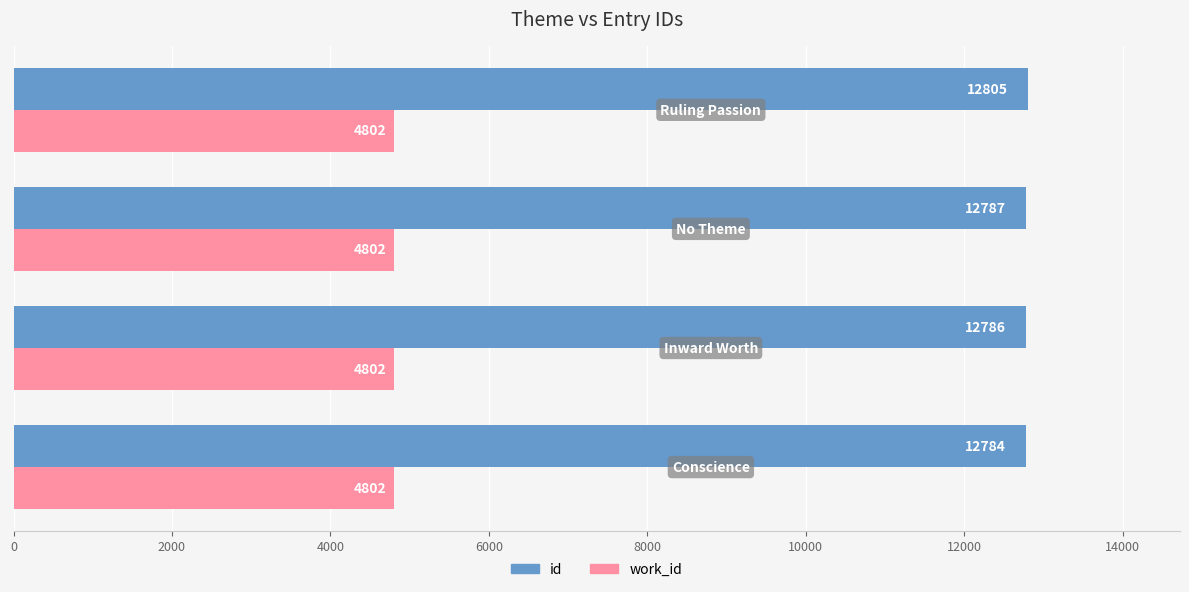

List the series in order of their overall mean, lowest first.

work_id, id